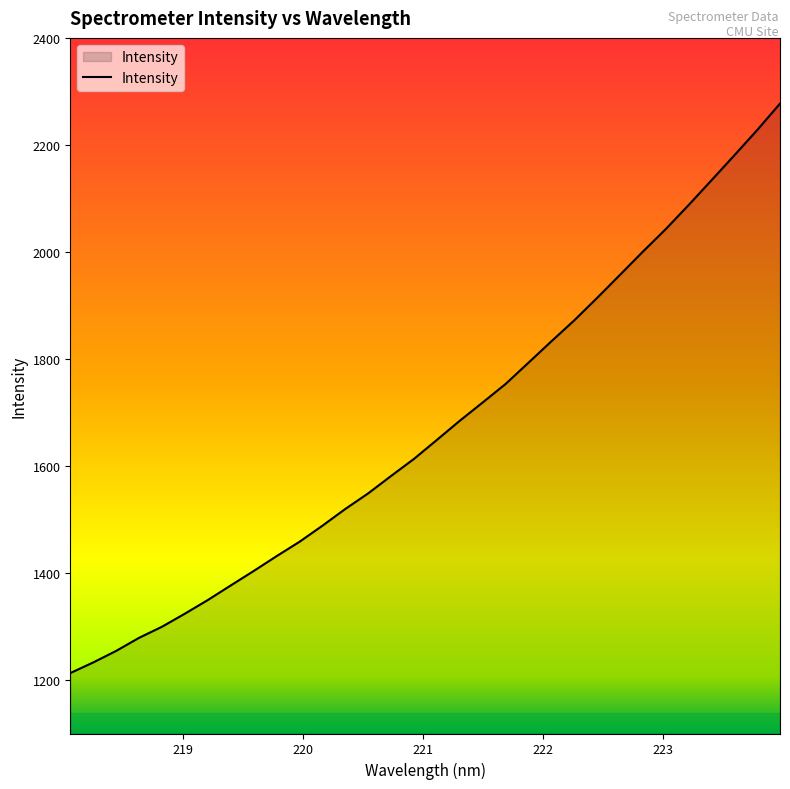

What is the difference between the maximum and minimum values?

1064.3